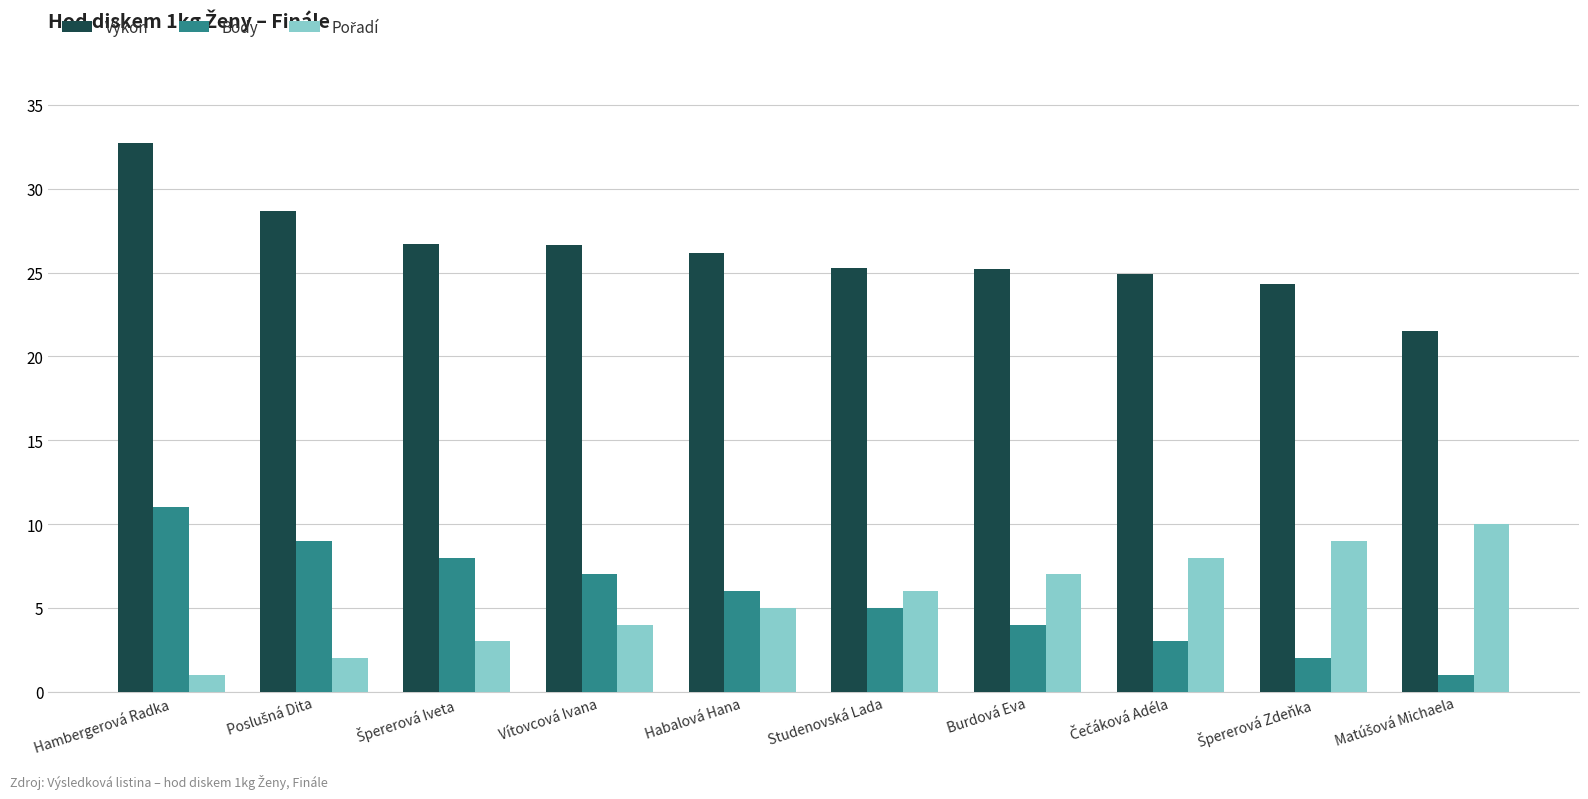

How many bars are there in total?

30